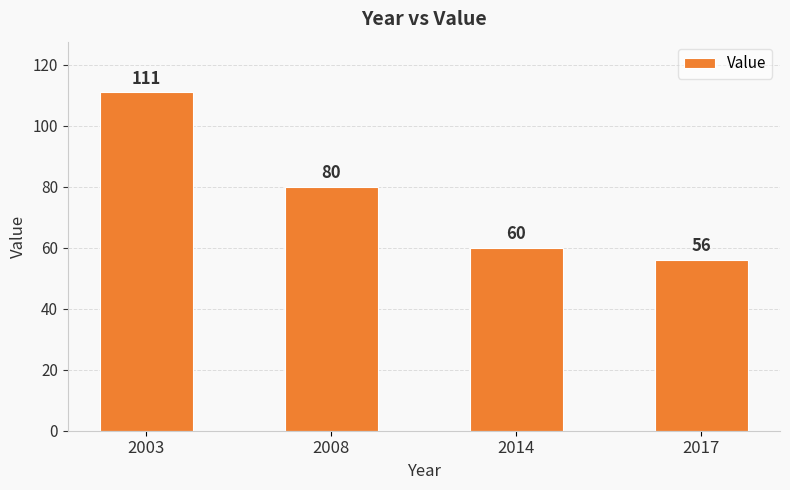

Approximately how many times larger is the value at 2014 compared to 2017?

1.1